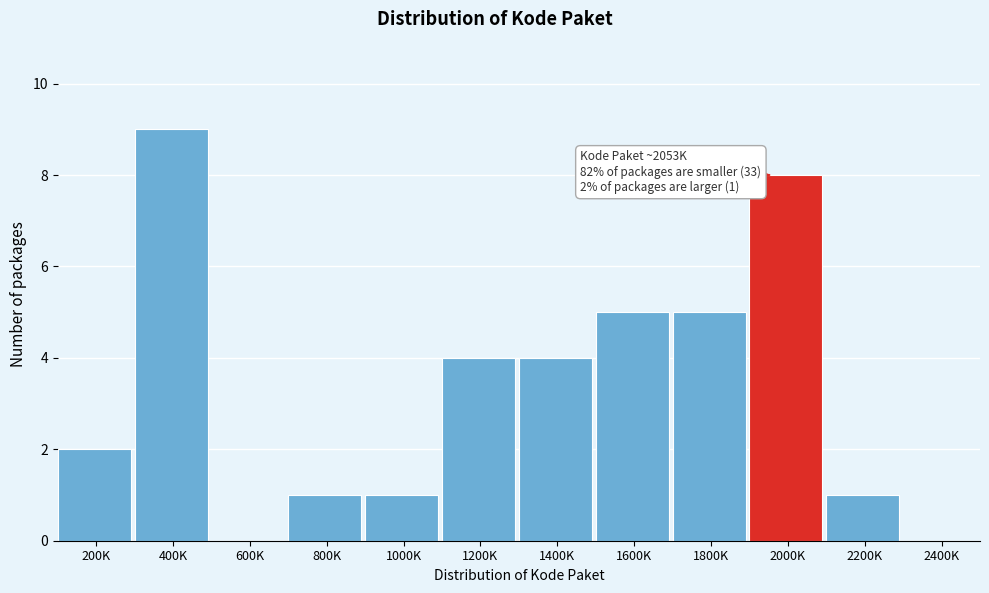

Reading left to right, transcribe all the data shown in this chart.

200K=2	400K=9	600K=0	800K=1	1000K=1	1200K=4	1400K=4	1600K=5	1800K=5	2000K=8	2200K=1	2400K=0